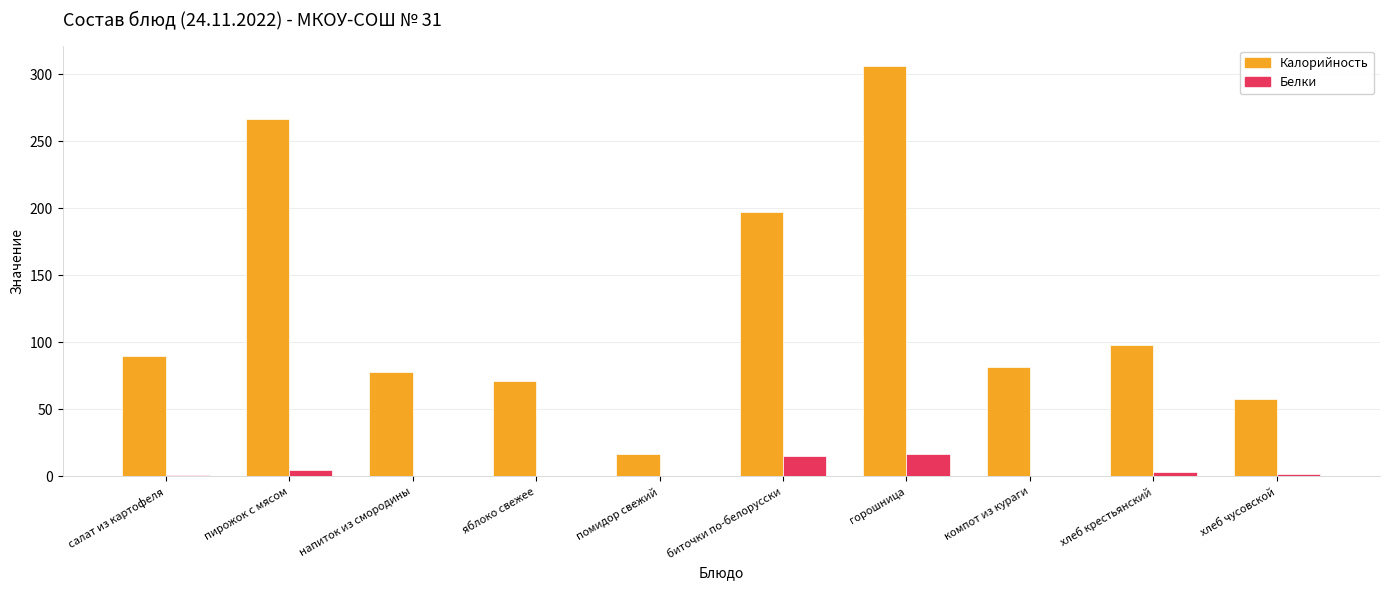

At which category is the sum across all series the highest?

горошница